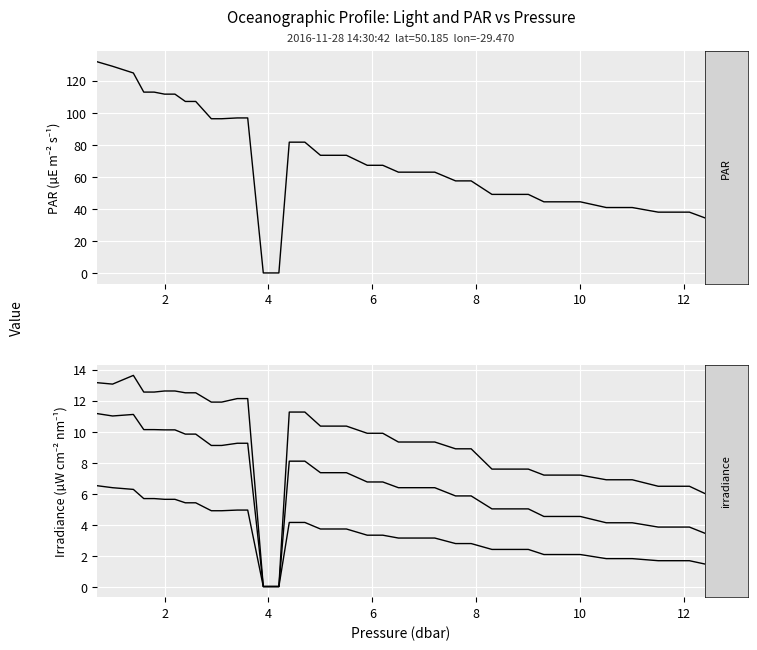

The value of par at 13 is 0.1. True or false?

False